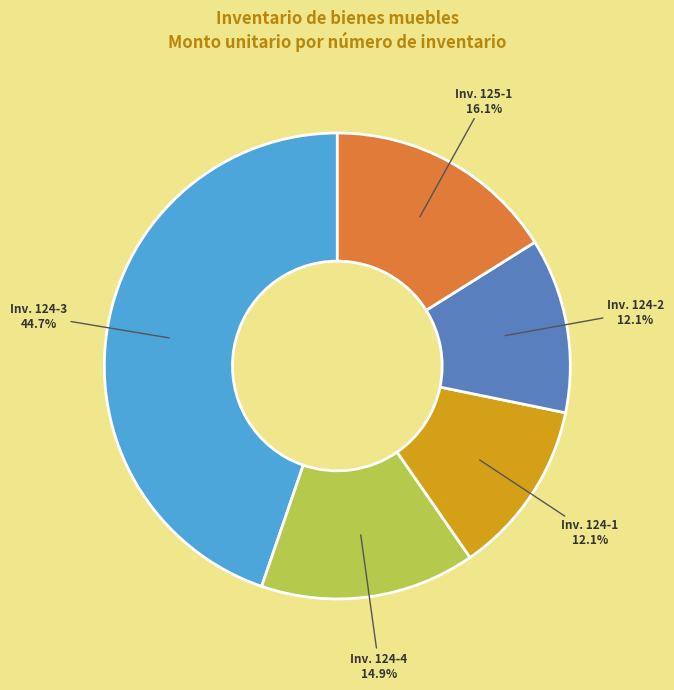

Between Inv. 124-2 and Inv. 124-3, which is larger?

Inv. 124-3